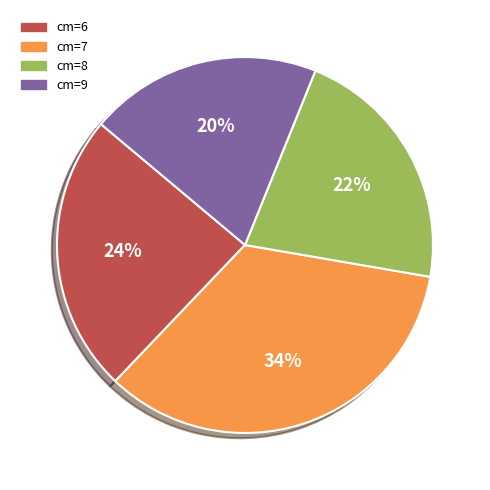

To the nearest percent, what percentage of the pie is cm=9?

20%